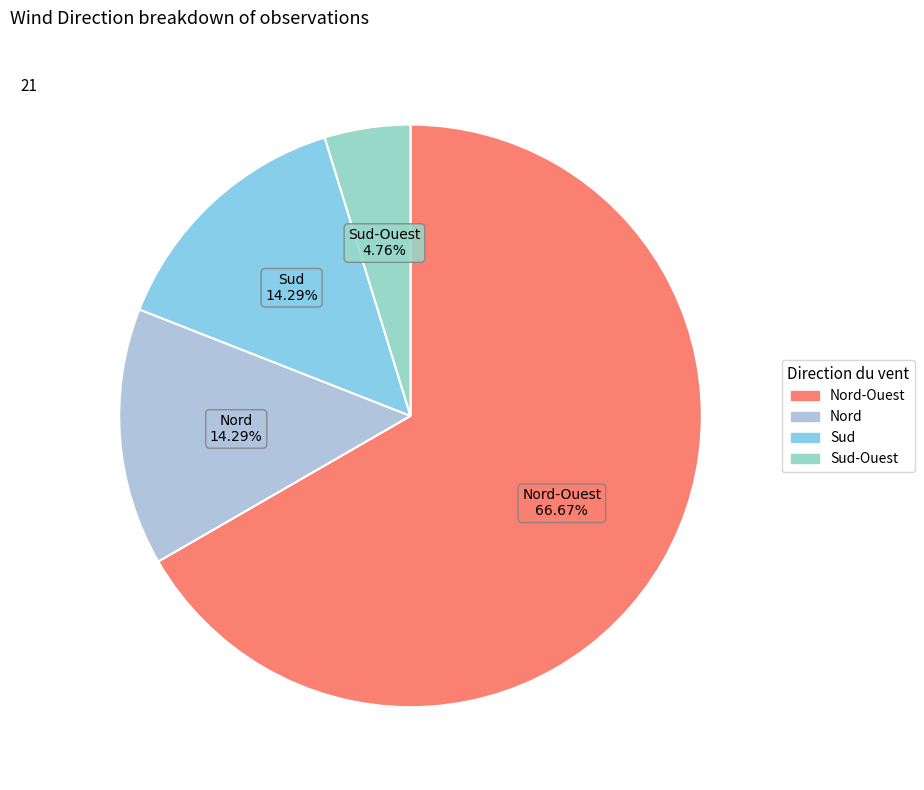

To the nearest percent, what is the average slice percentage?

25%